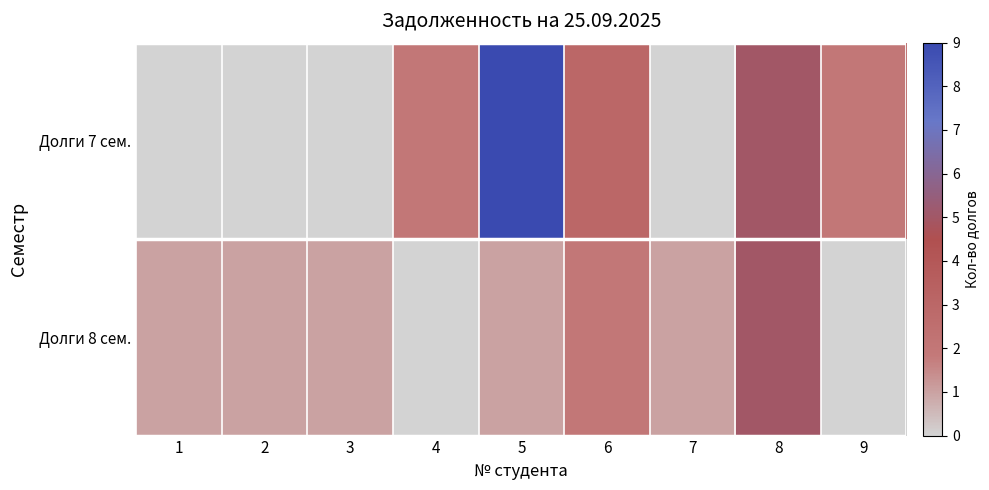

Which series has the largest range (max minus min)?

Долги 7 сем.